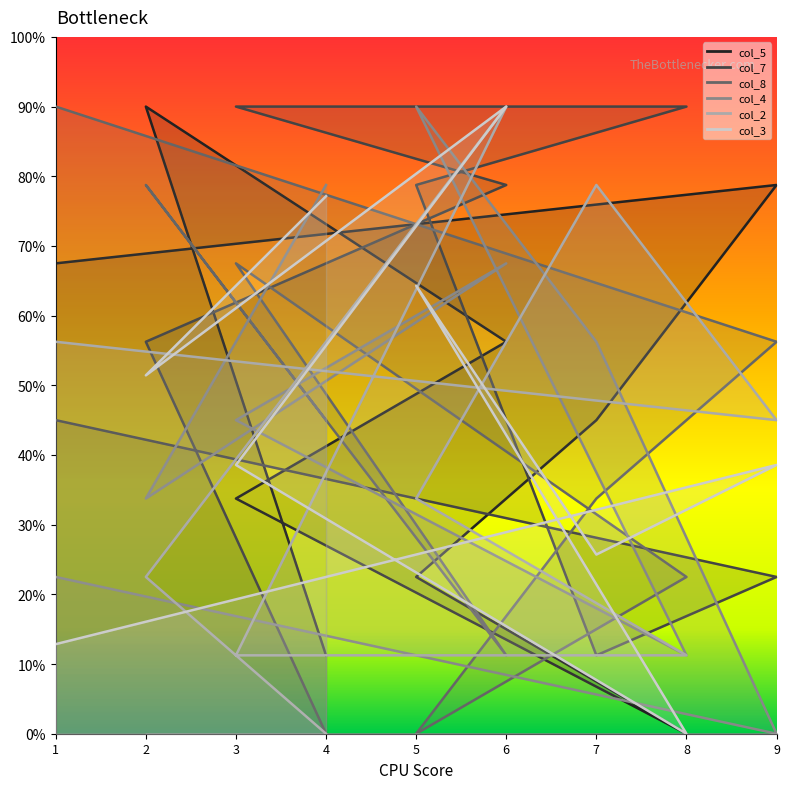

How many lines are shown in the chart?

6